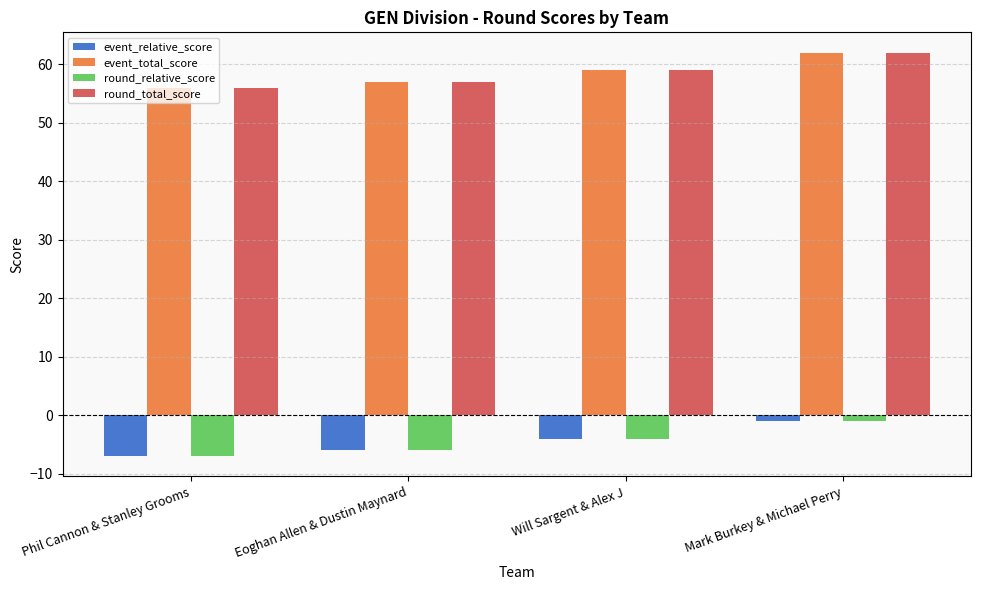

How many data points in event_relative_score are above -4?

1